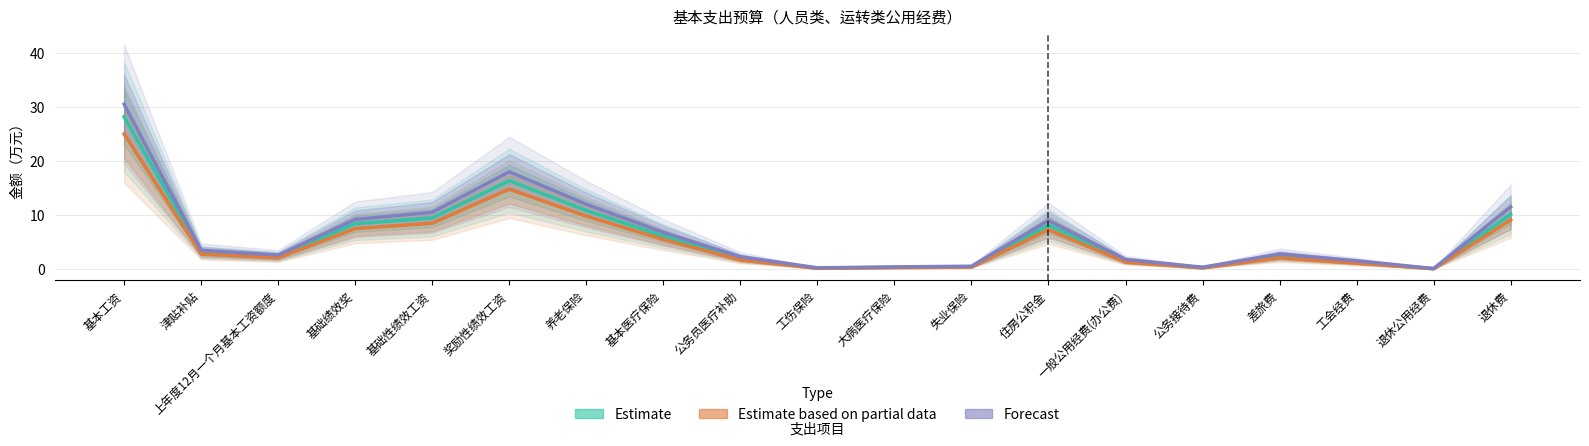

True or false: Estimate and Estimate based on partial data intersect in this chart.

False